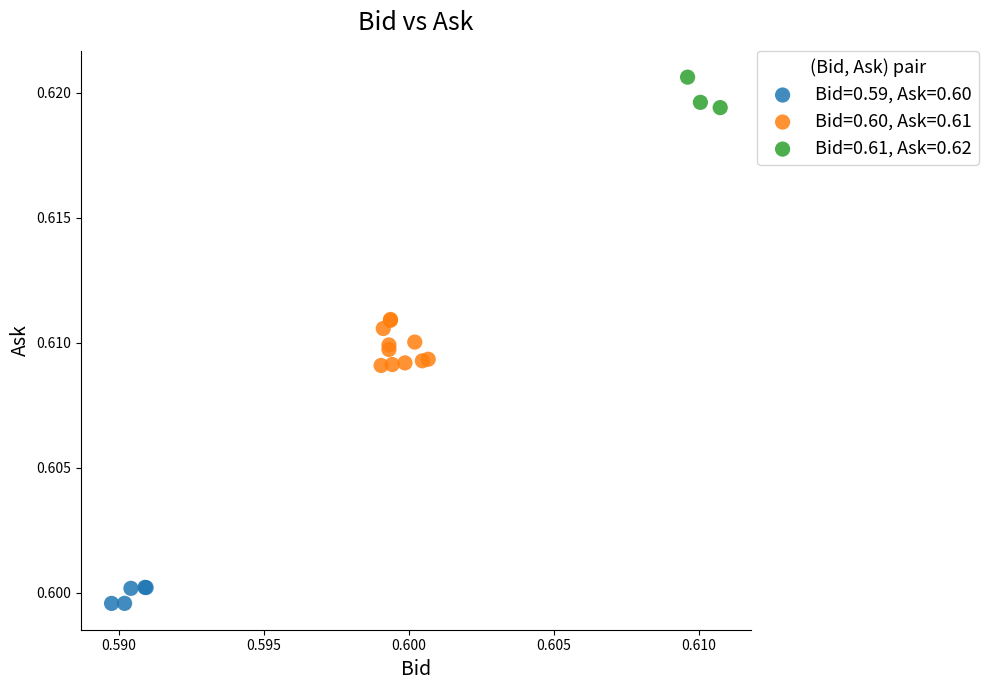

Which series contains the lowest Y value?

Bid=0.59, Ask=0.60